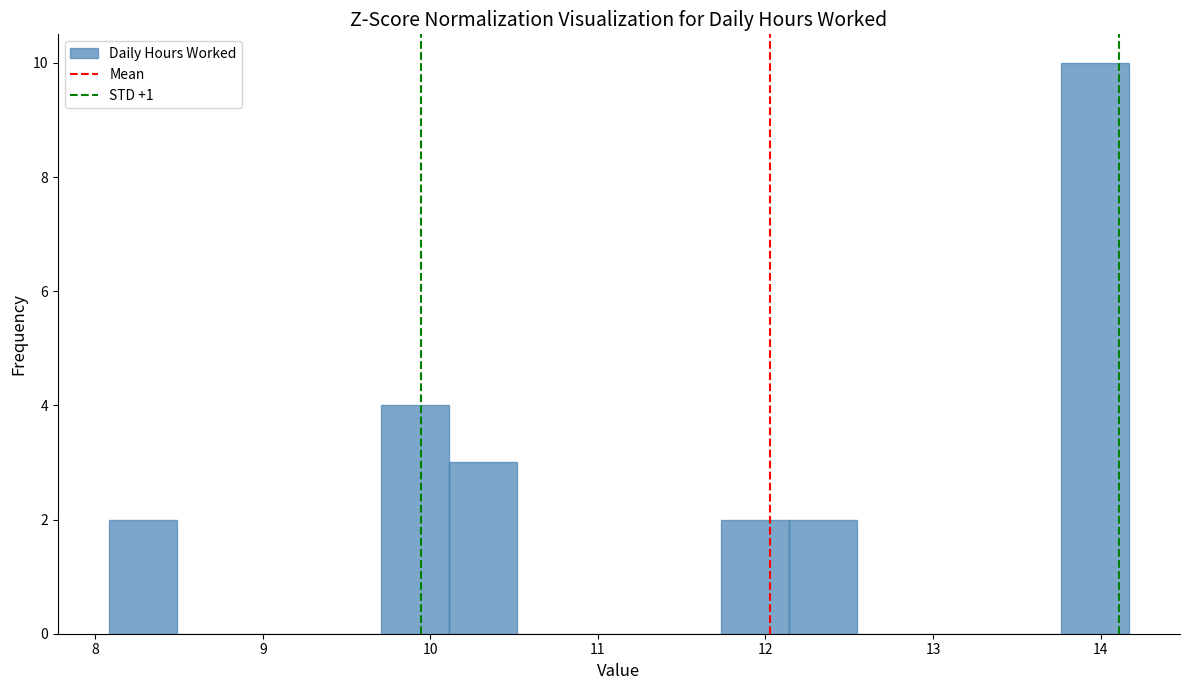

Reading left to right, transcribe this chart: for each bar, give the range it covers on the x-axis and its height. Neither the bar edges nor the heights are printed on the chart, so give them approximately, as read against the axes.

8.1 to 8.5: 2
8.5 to 8.9: 0
8.9 to 9.3: 0
9.3 to 9.7: 0
9.7 to 10.1: 4
10.1 to 10.5: 3
10.5 to 10.9: 0
10.9 to 11.3: 0
11.3 to 11.7: 0
11.7 to 12.1: 2
12.1 to 12.5: 2
12.5 to 13.0: 0
13.0 to 13.4: 0
13.4 to 13.8: 0
13.8 to 14.2: 10